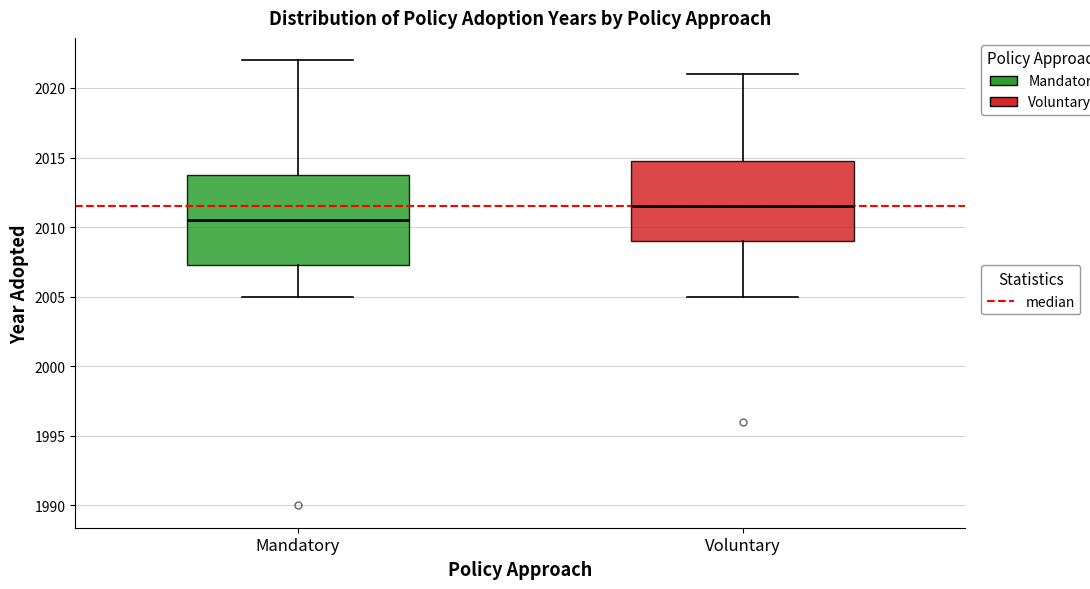

Which box has the highest median line?

Voluntary